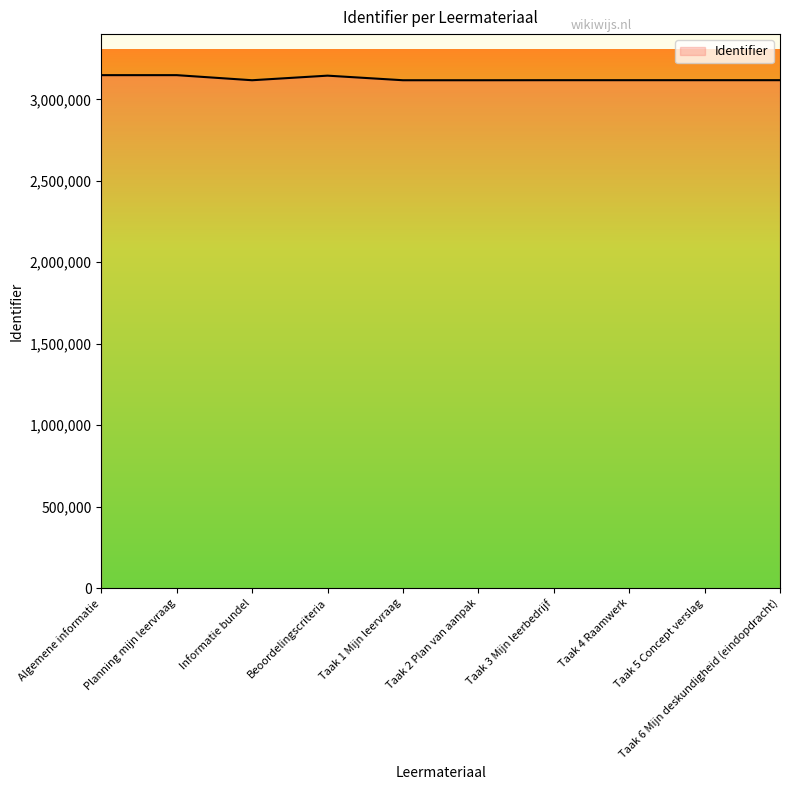

Approximately how many times larger is the value at Informatie bundel compared to Taak 4 Raamwerk?

1.0